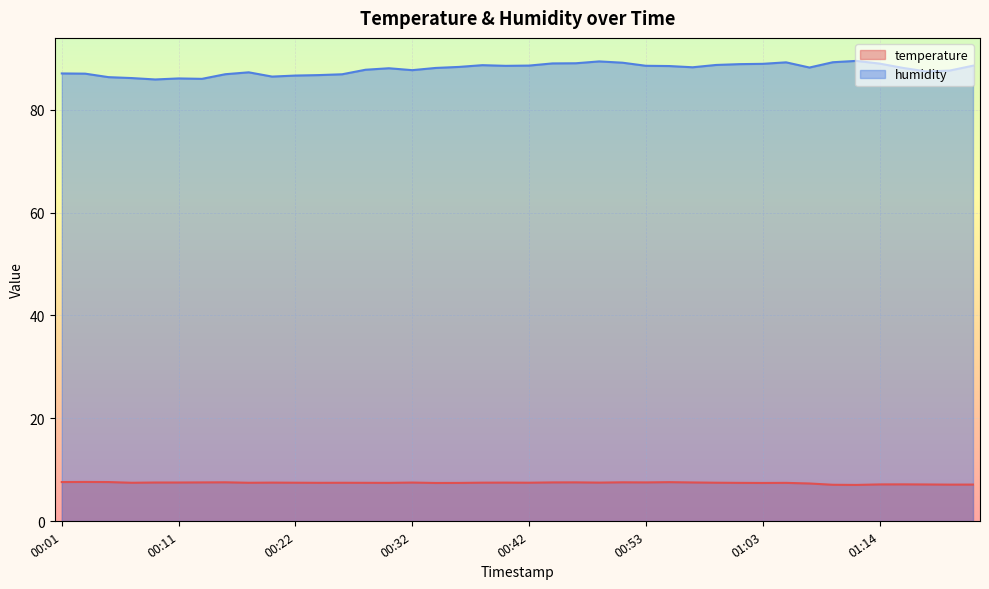

What is the difference between the temperature values at 00:34 and 00:11?

0.1